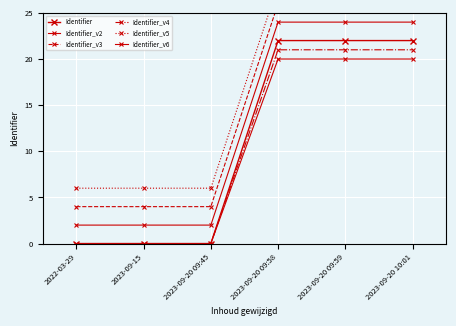

Reading right to left, what are all the values shown in this chart?

Identifier: 22.0	22.0	22.0	0.0	0.0	0.0
Identifier_v2: 24.0	24.0	24.0	2.0	2.0	2.0
Identifier_v3: 26.0	26.0	26.0	4.0	4.0	4.0
Identifier_v4: 21.0	21.0	21.0	0.0	0.0	0.0
Identifier_v5: 28.0	28.0	28.0	6.0	6.0	6.0
Identifier_v6: 20.0	20.0	20.0	0.0	0.0	0.0